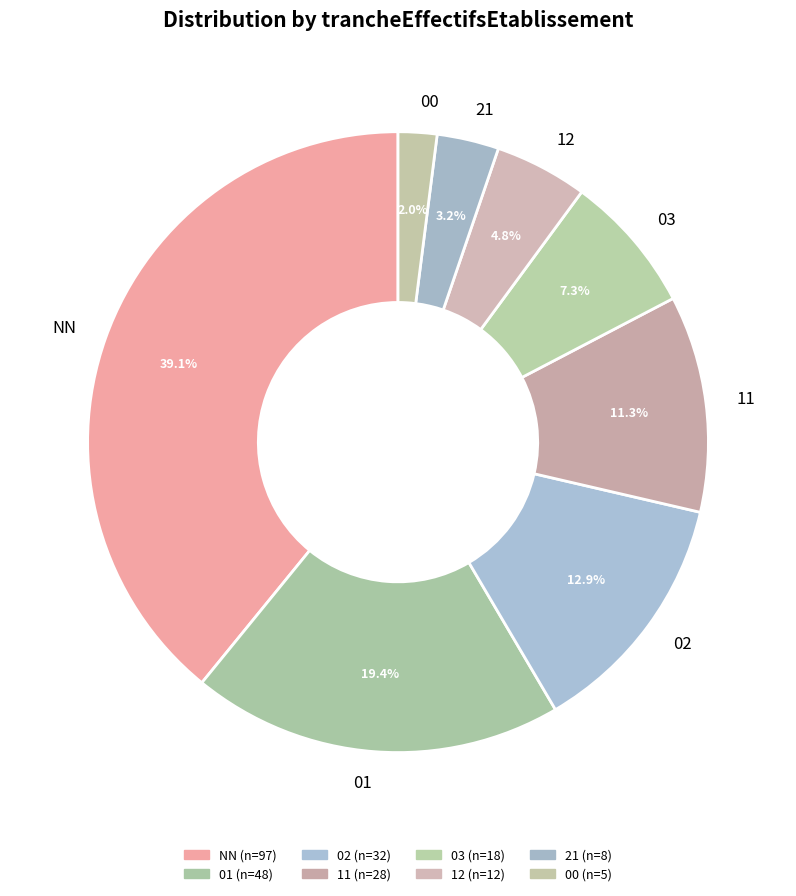

What portion of the pie excludes 12?

95.2%